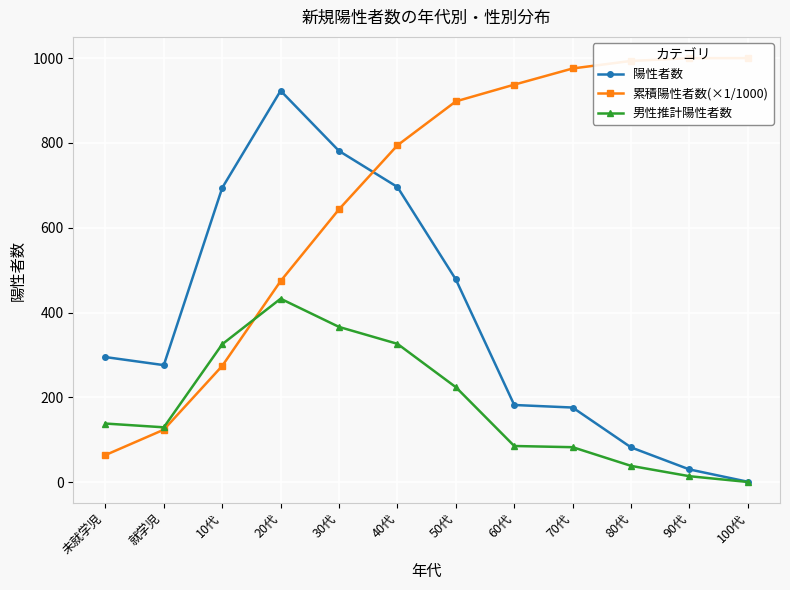

What is the difference between the 陽性者数 values at 80代 and 100代?

81.0